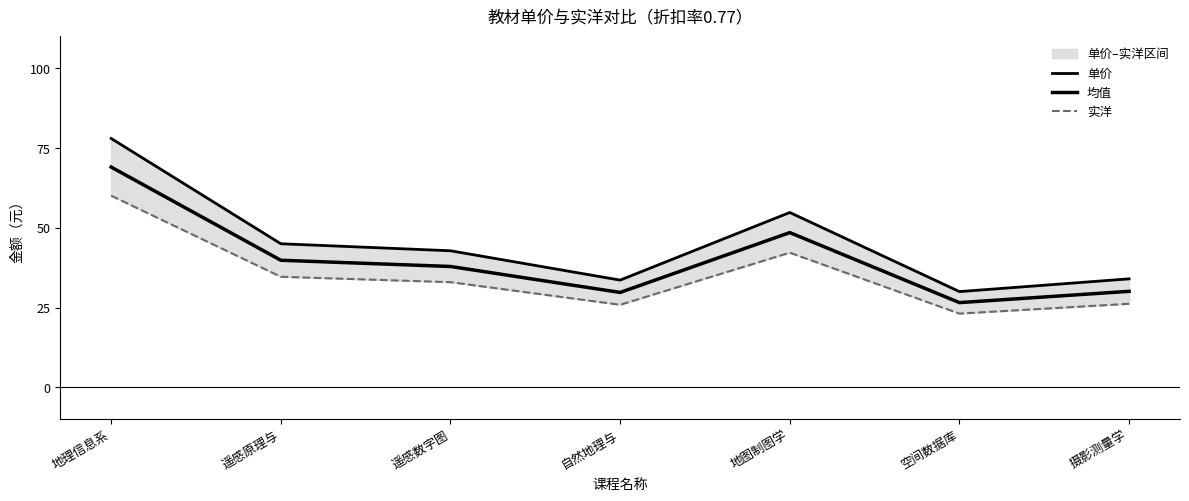

True or false: 实洋 and 单价 intersect in this chart.

False